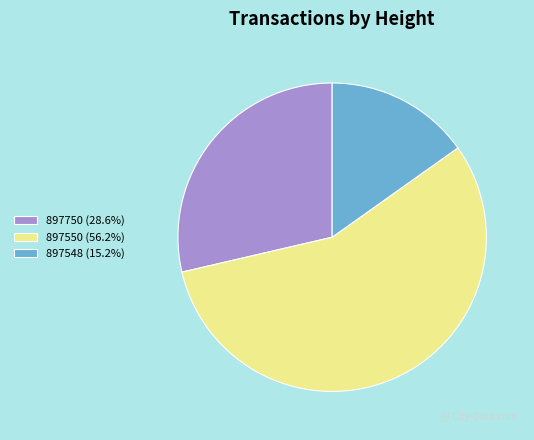

Count the number of slices in the pie.

3